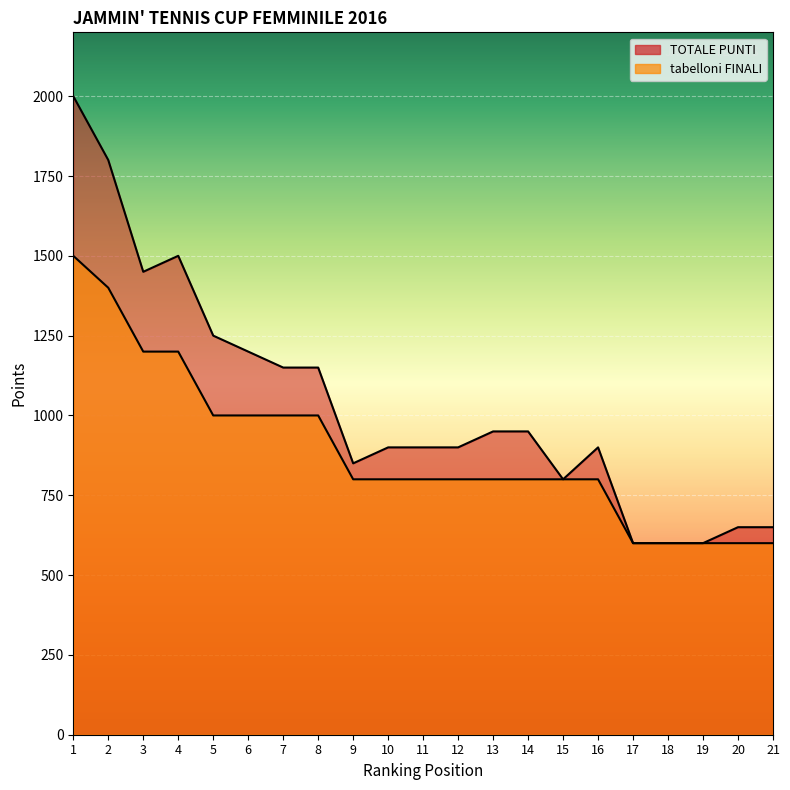

Rank the categories by tabelloni FINALI value from lowest to highest.

17, 18, 19, 20, 21, 9, 10, 11, 12, 13, 14, 15, 16, 5, 6, 7, 8, 3, 4, 2, 1